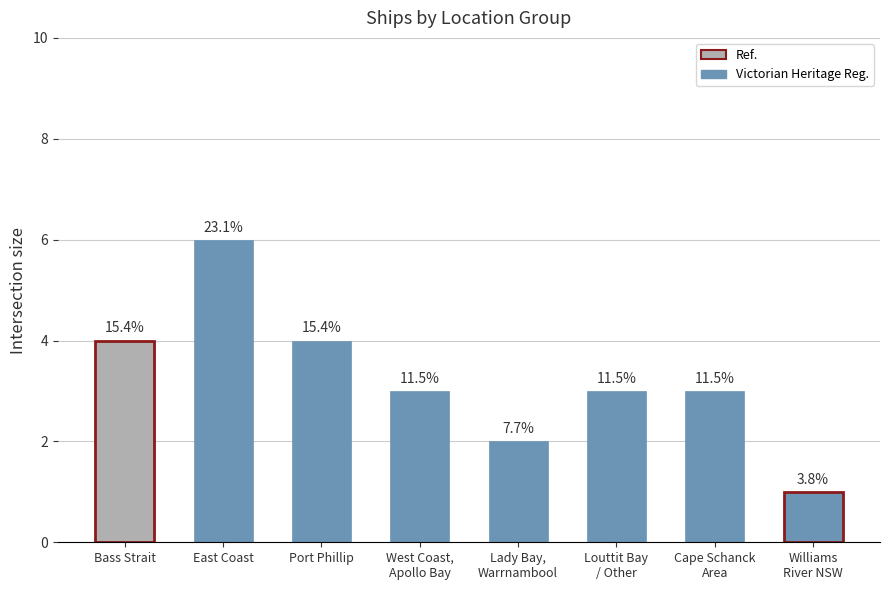

What is the change in value from East Coast to West Coast,
Apollo Bay?

-3